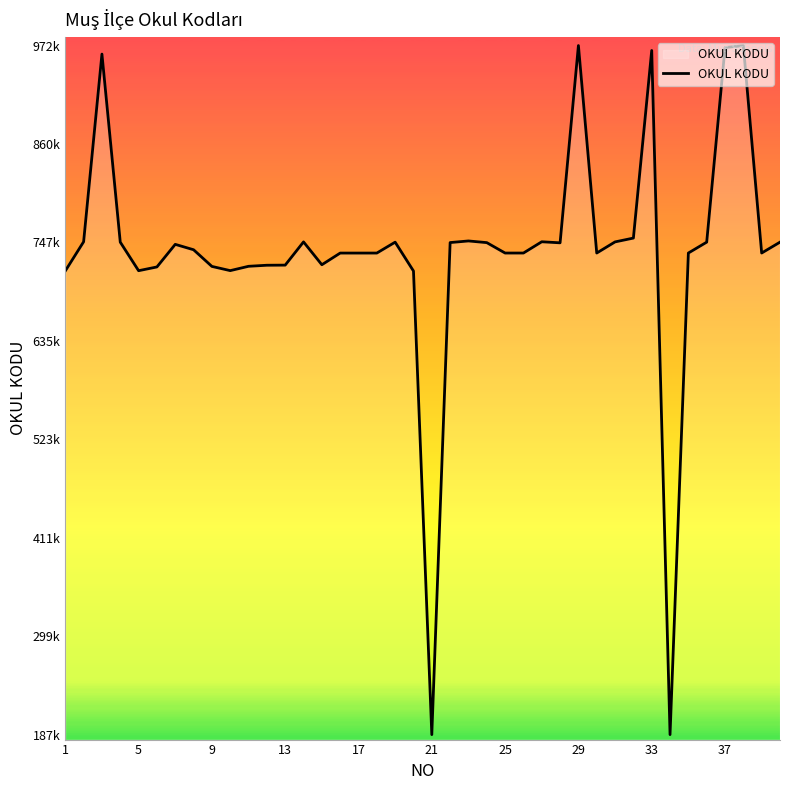

What is the sum of all values?

29513901